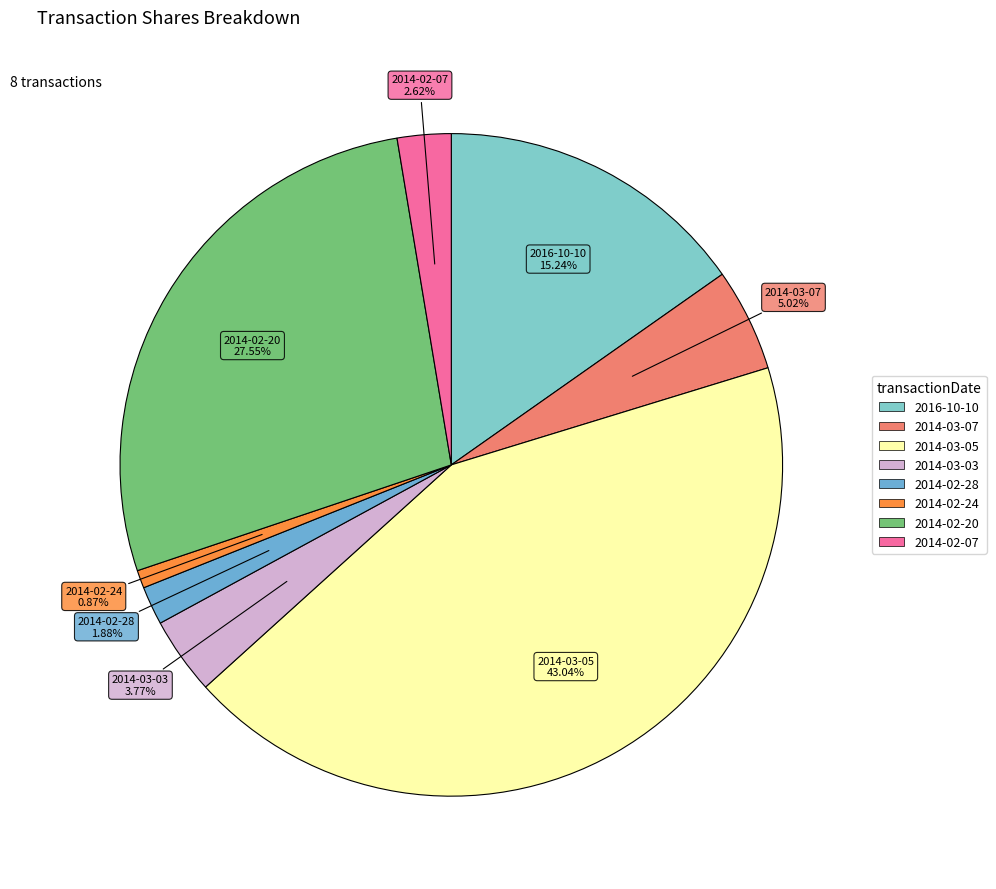

Count the number of slices in the pie.

8